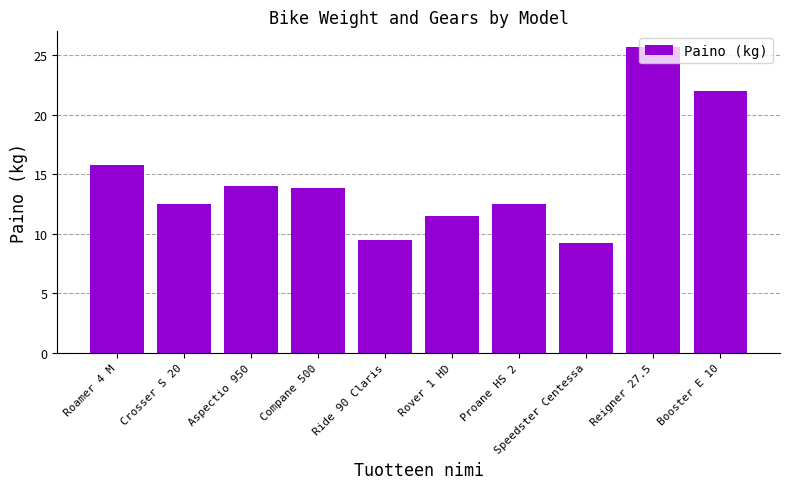

What is the label of the 5th bar from the left?

Ride 90 Claris